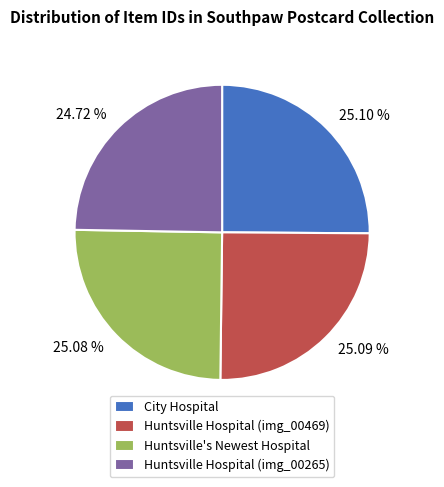

Is it true that Huntsville's Newest Hospital is 25% of the pie?

True